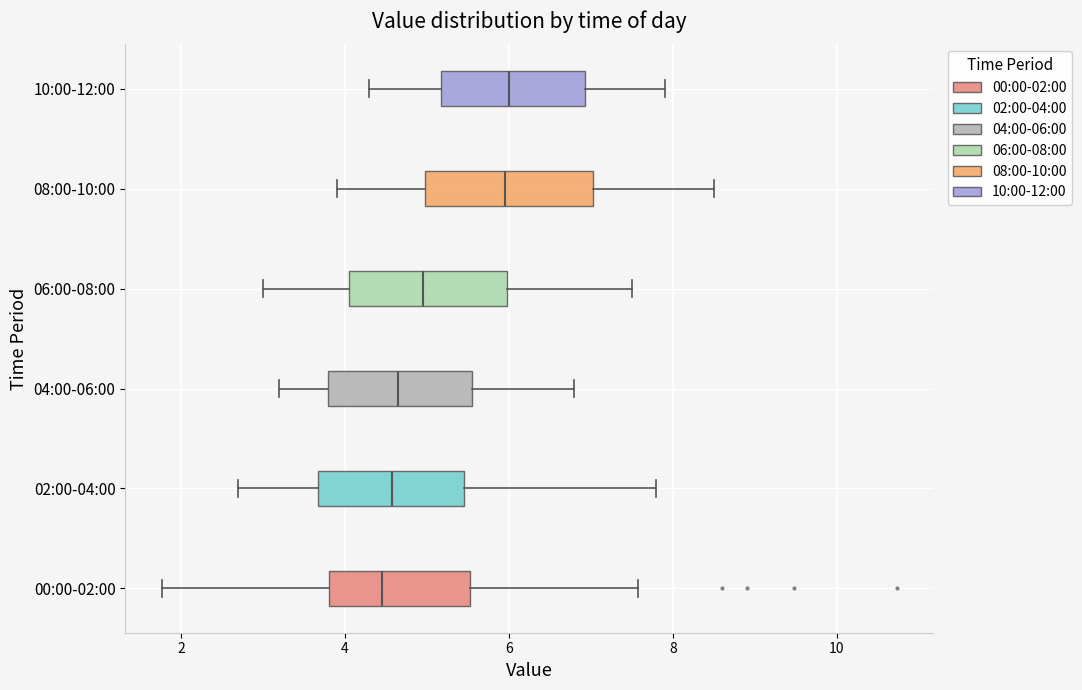

Reading bottom to top, transcribe this box plot: for each box, give where its median line is, the range the box spans, and where its two whiskers end, as read against the x-axis. The values are not printed on the chart, so give them approximately, as read against the axis.

00:00-02:00: median 4.4, box 3.8 to 5.6, whiskers 1.8 to 7.6
02:00-04:00: median 4.6, box 3.6 to 5.4, whiskers 2.8 to 7.8
04:00-06:00: median 4.6, box 3.8 to 5.6, whiskers 3.2 to 6.8
06:00-08:00: median 5.0, box 4.0 to 6.0, whiskers 3.0 to 7.6
08:00-10:00: median 6.0, box 5.0 to 7.0, whiskers 4.0 to 8.6
10:00-12:00: median 6.0, box 5.2 to 7.0, whiskers 4.4 to 8.0